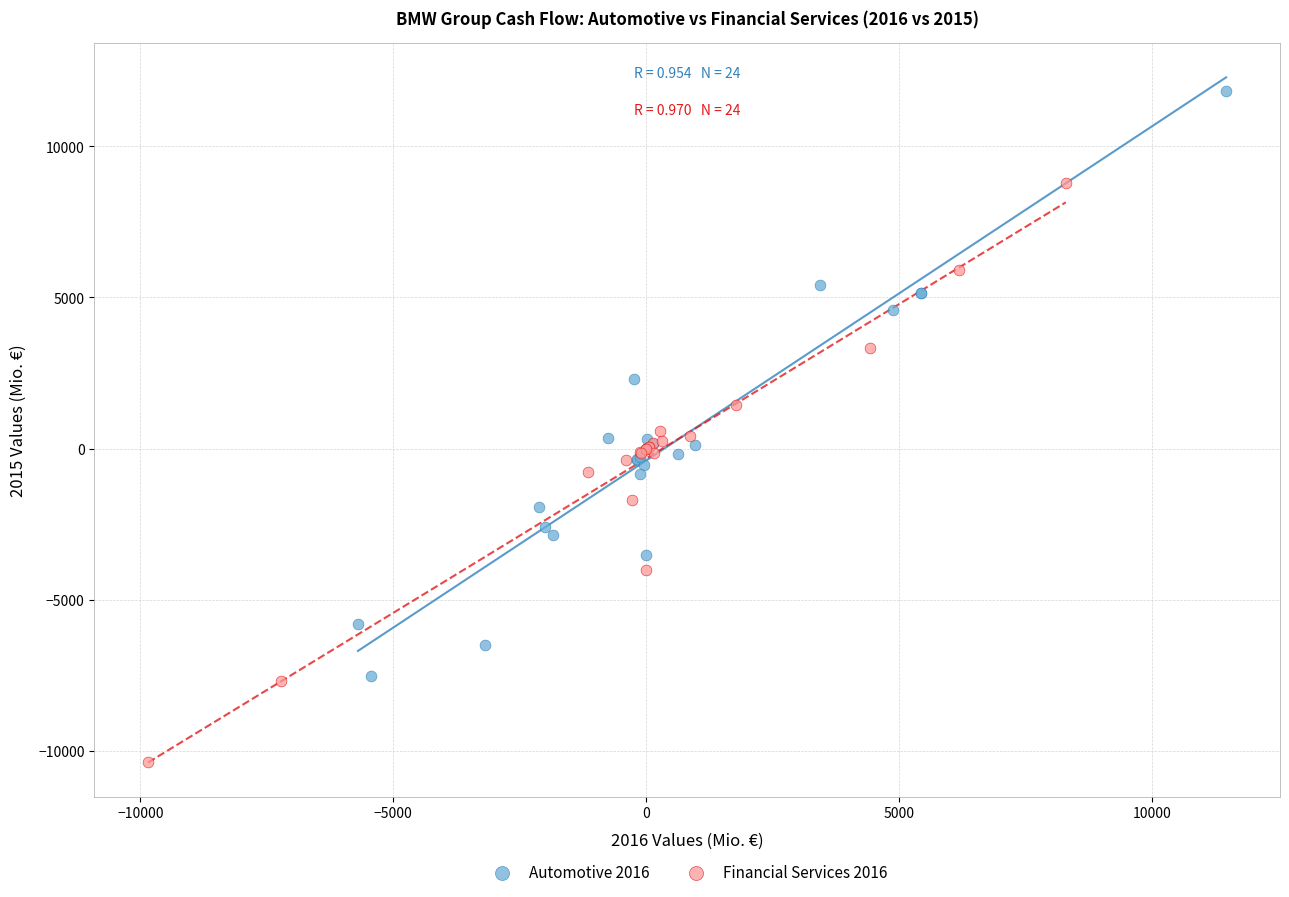

Which series contains the highest Y value?

Automotive 2016